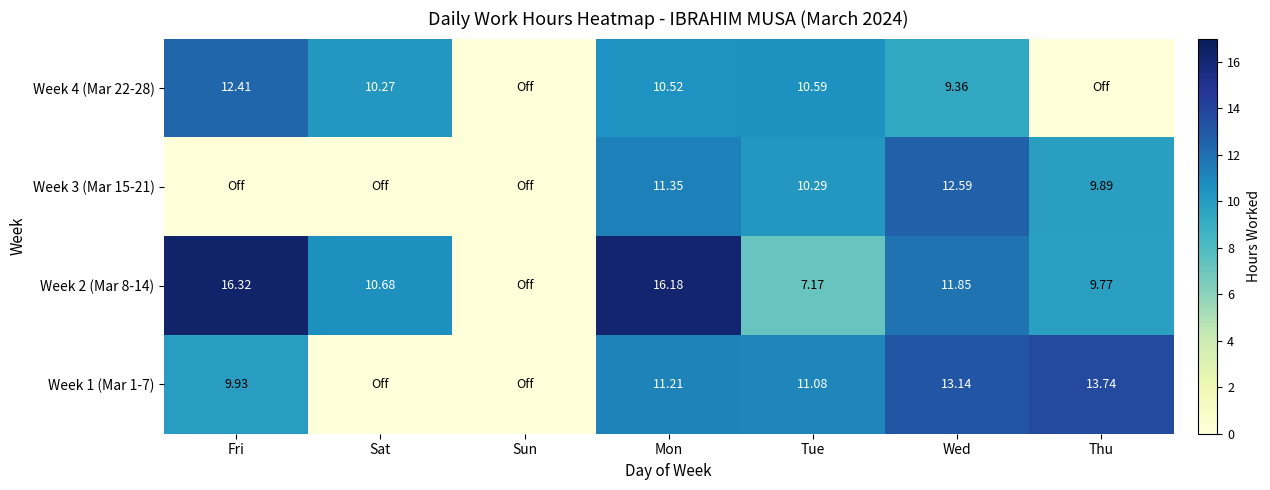

Between Fri and Wed, which series saw the biggest shift?

Week 3 (Mar 15-21)